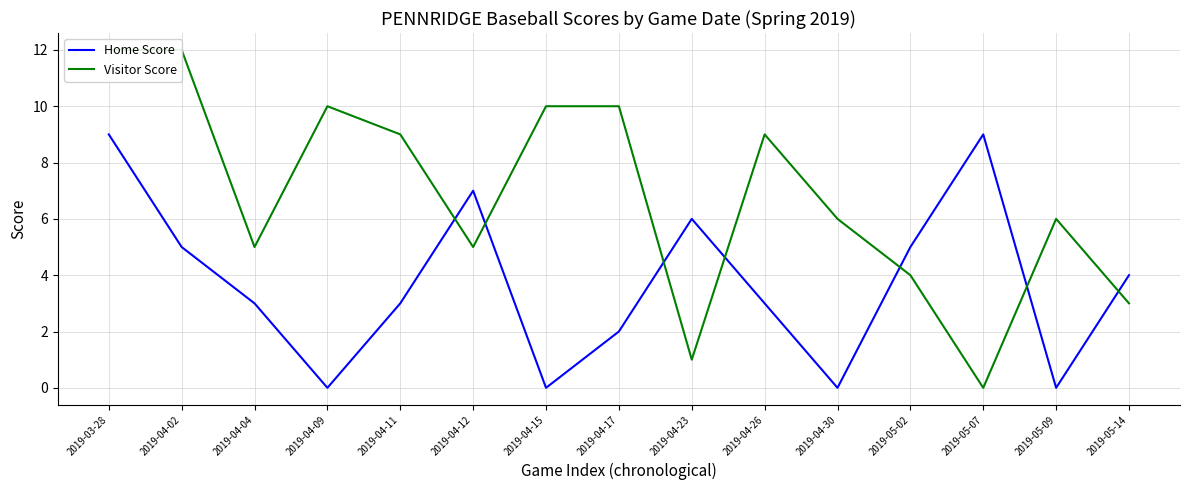

Is this an area chart (filled region under the line)?

No